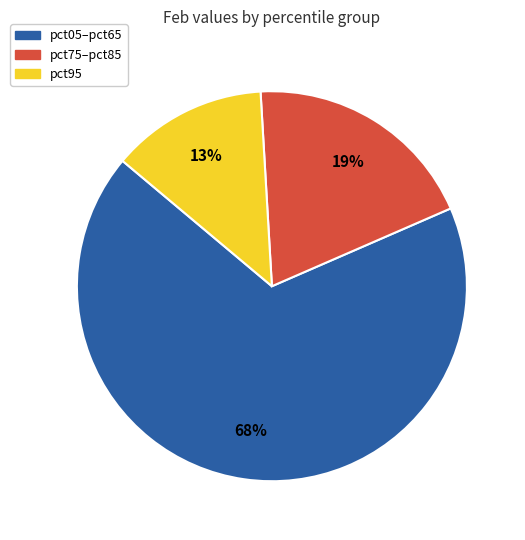

Does any single category account for the majority?

Yes